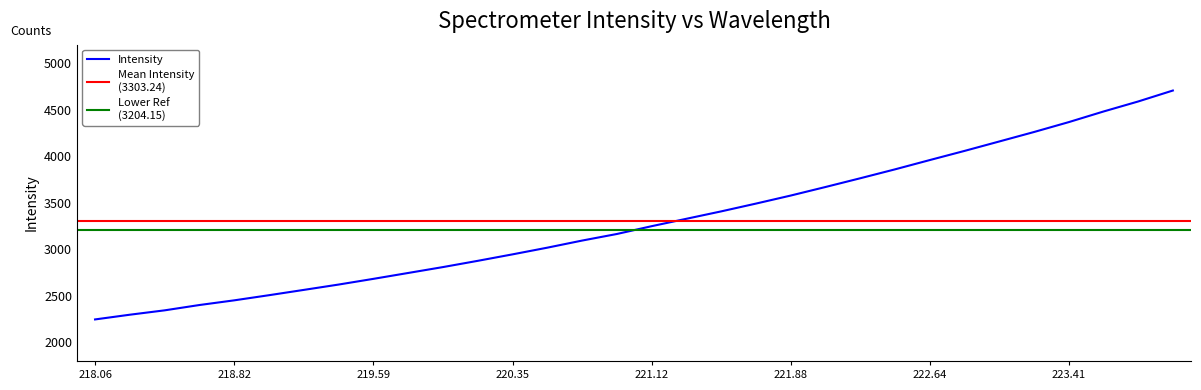

What is the value of the 16th point from the left?

3165.1